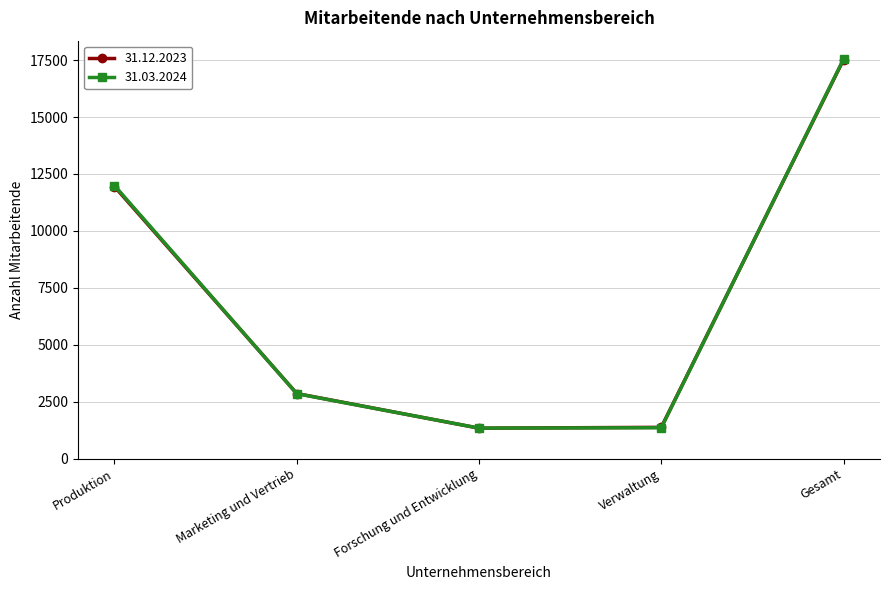

Read the 31.12.2023 value at Forschung und Entwicklung, to the nearest 10.

1340